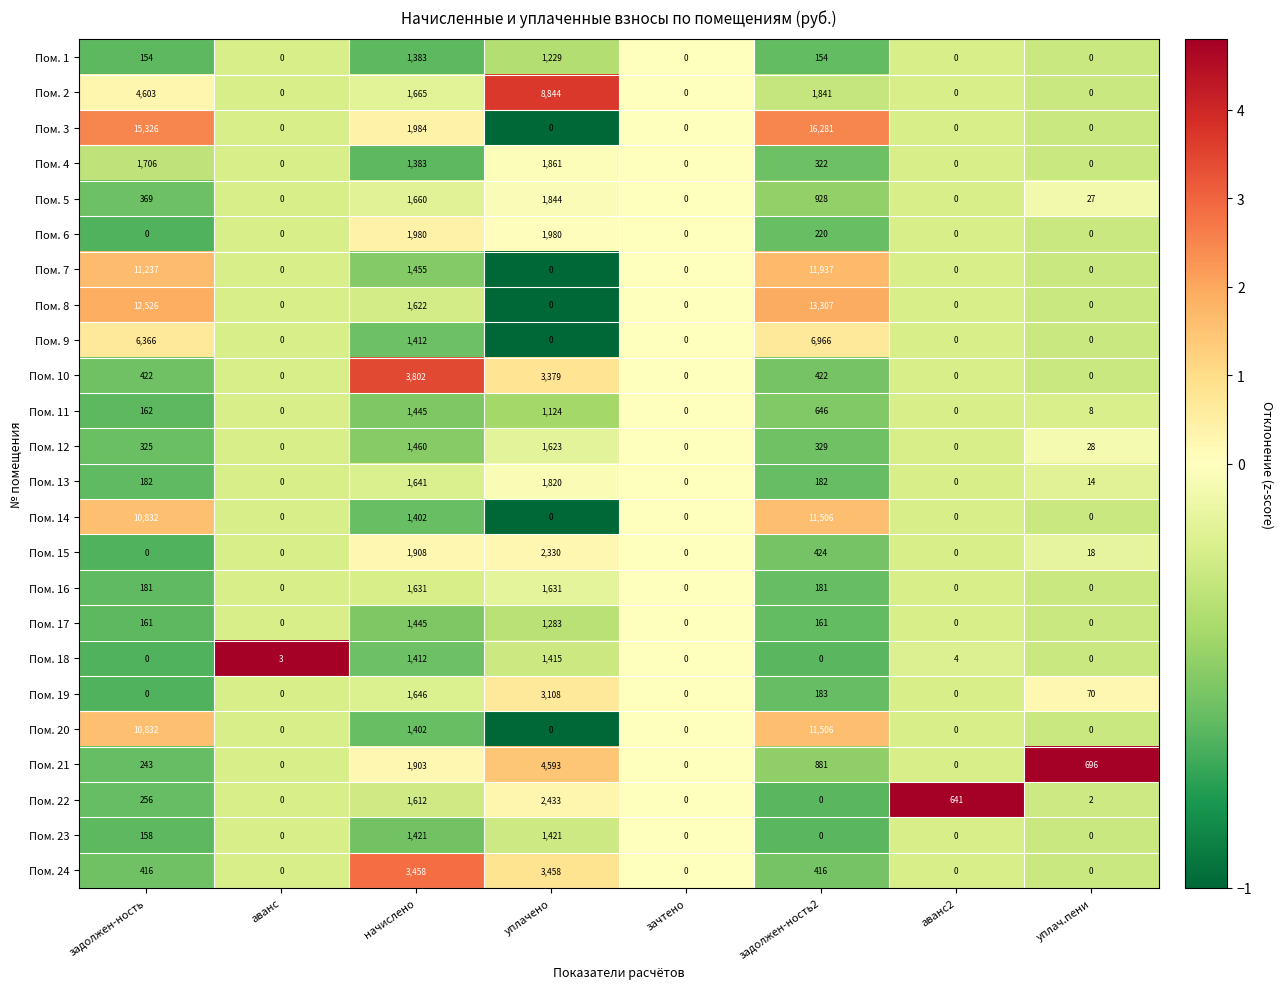

Is the value of Пом. 12 at аванс greater than the value of Пом. 24 at задолжен-ность2?

No